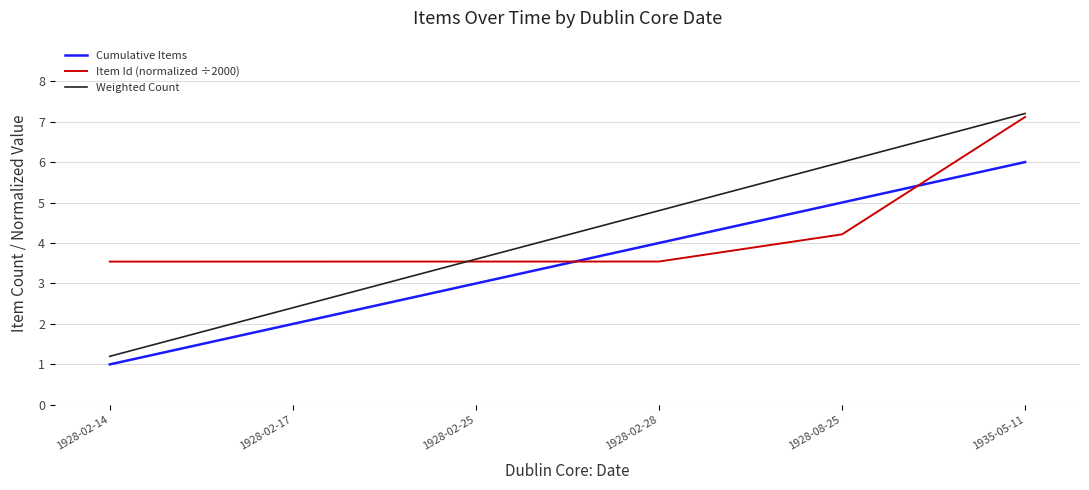

At which label does Weighted Count first exceed 4?

1928-02-28